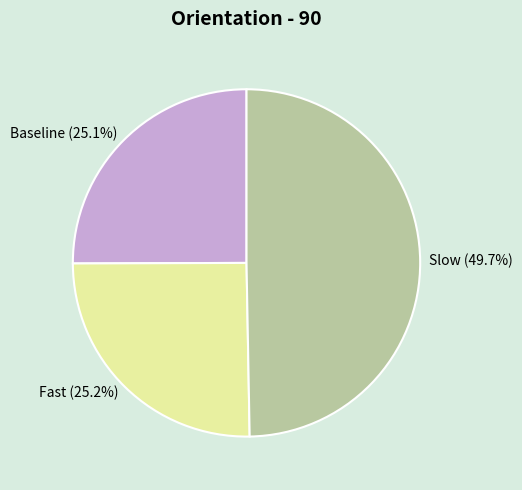

Does Baseline (25.1%) represent more than half of the total?

No